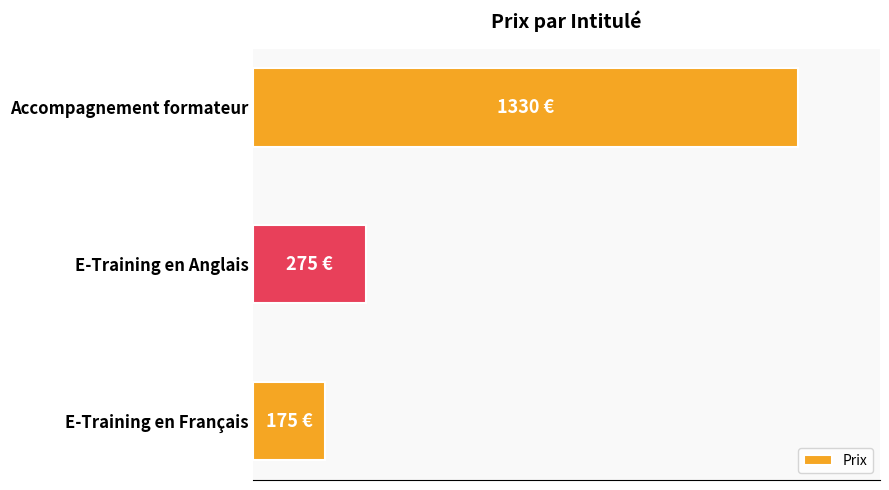

Are the bars horizontal?

Yes